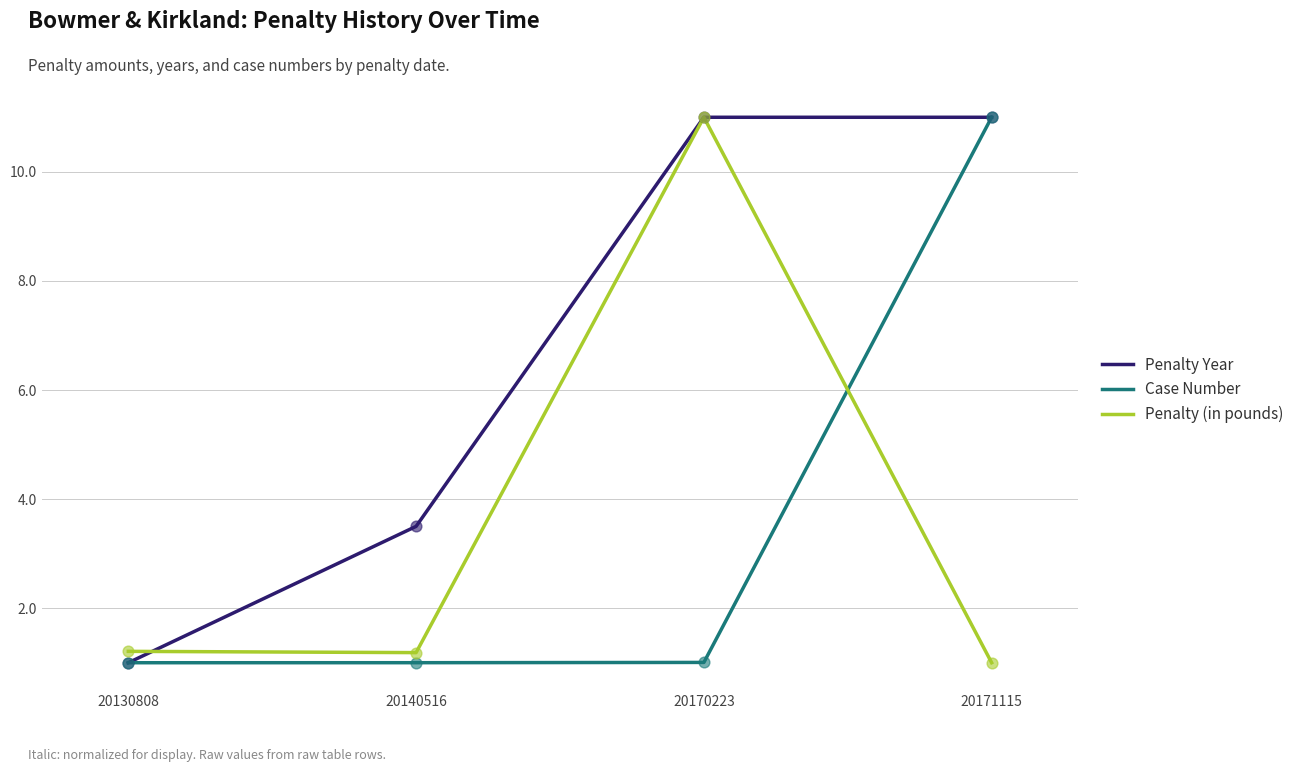

Between 20130808 and 20140516, which series saw the biggest shift?

Penalty Year